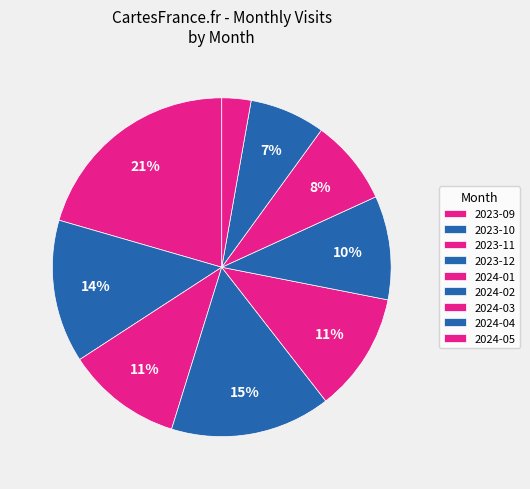

How many segments does this pie chart have?

9